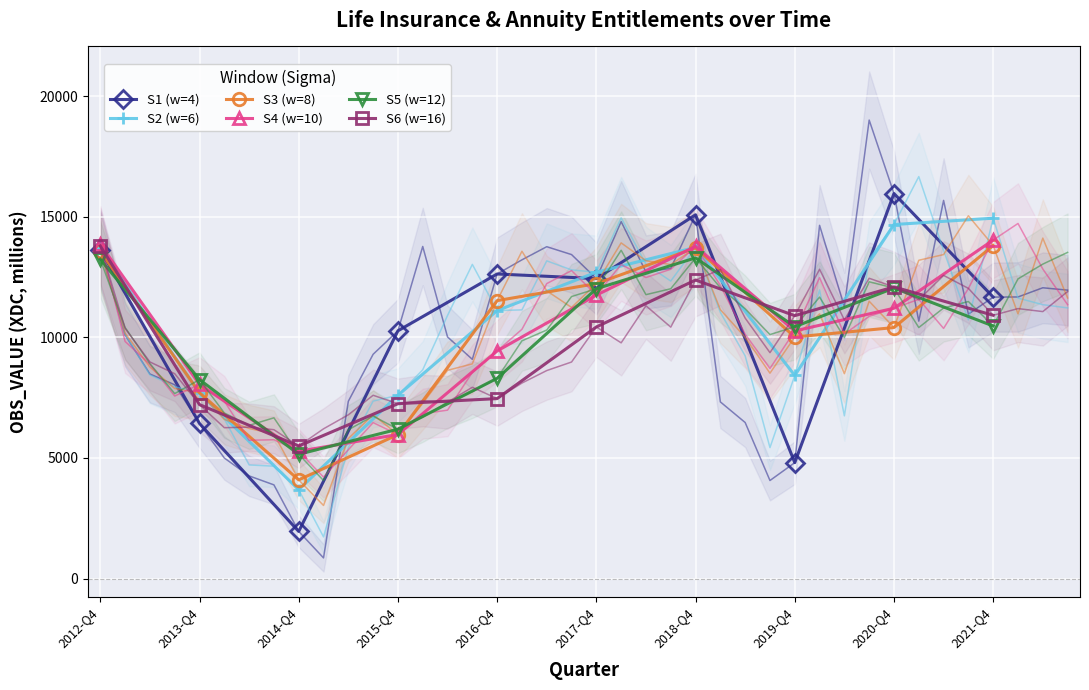

What is the spread (max minus min) of values at 2013-Q4?

1818.6